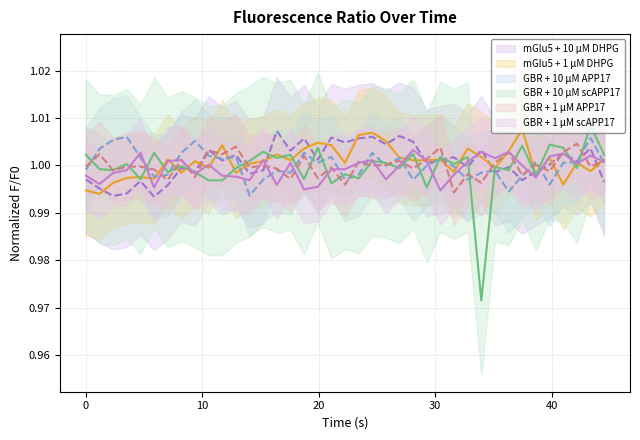

What is the value of the GBR + 1 μM scAPP17 point at the 18th from the left?

1.0